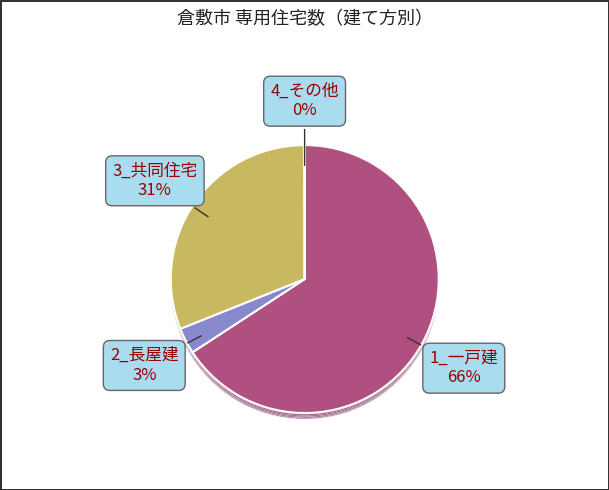

Rank the categories by value from highest to lowest.

1_一戸建, 3_共同住宅, 2_長屋建, 4_その他